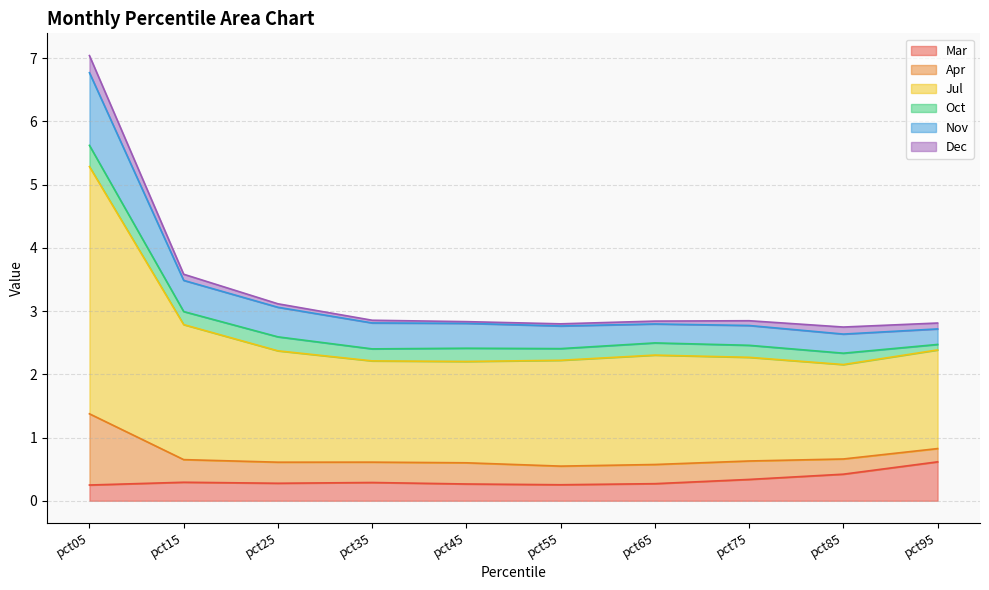

The value of Mar at pct25 is 0.3. True or false?

True